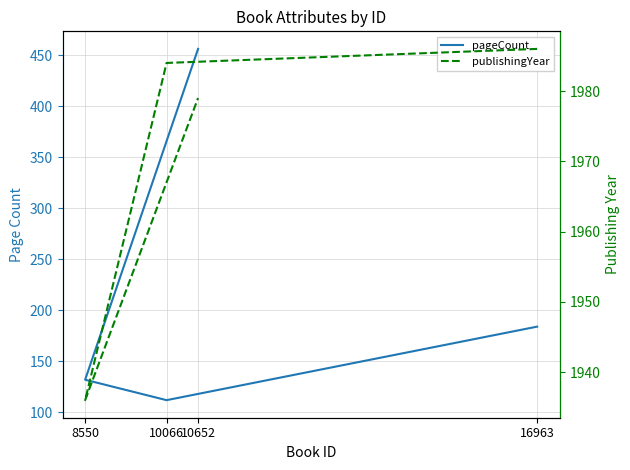

What are all the series names shown in the legend?

pageCount, publishingYear